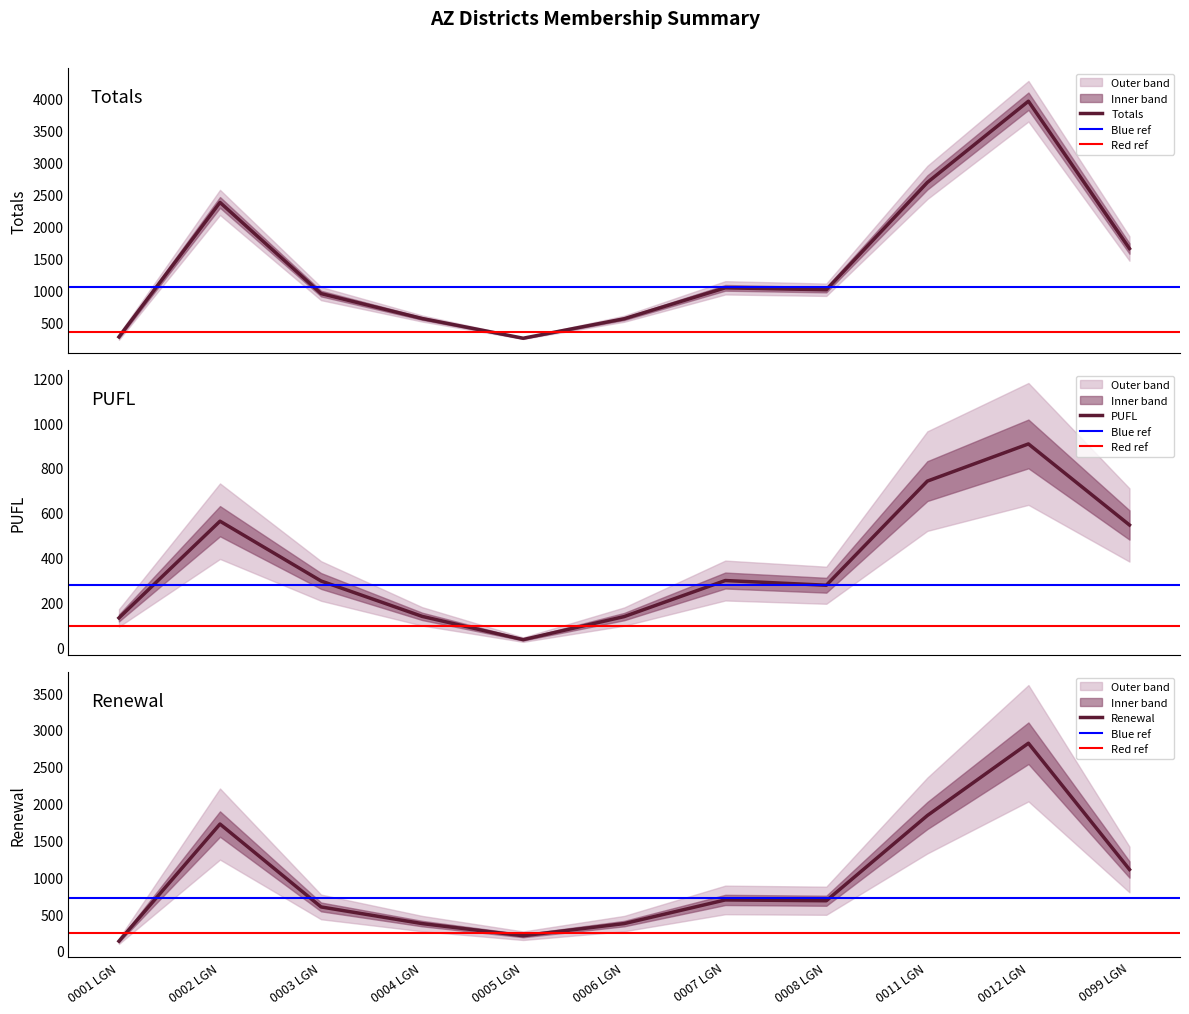

Is it true that Renewal equals 1106 at 0099 LGN?

True